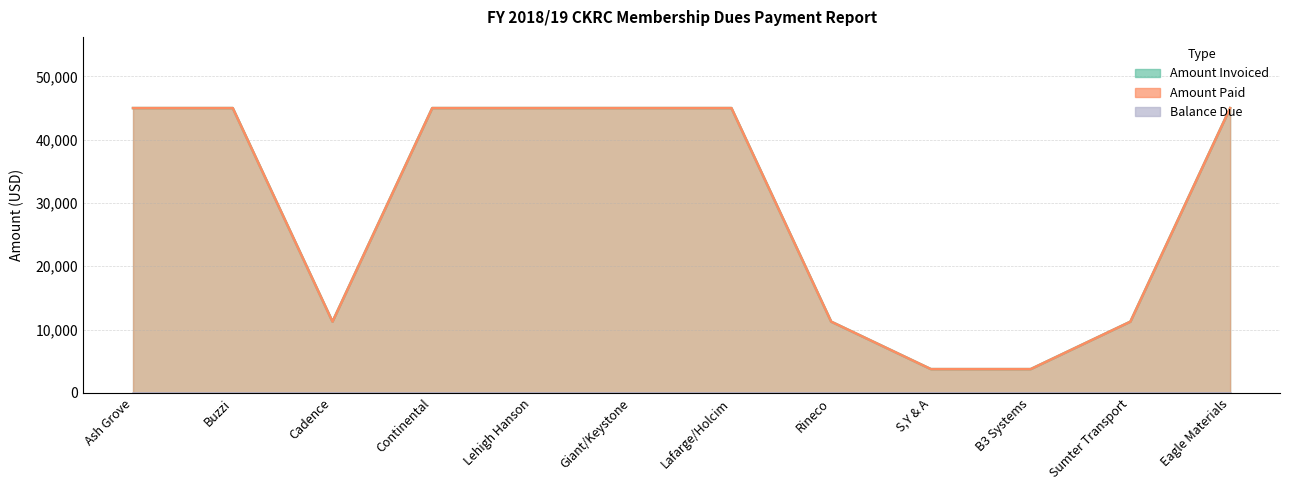

How many values in the Amount Paid series are below 45000?

5